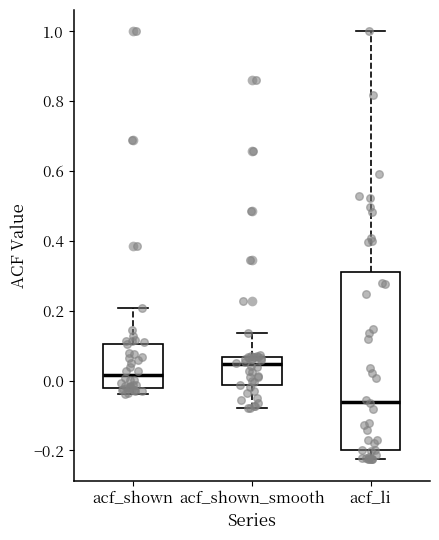

Where does the median line of the box for acf_shown_smooth sit on the y-axis? The values are not printed on the chart, so give them approximately, as read against the axis.

0.04